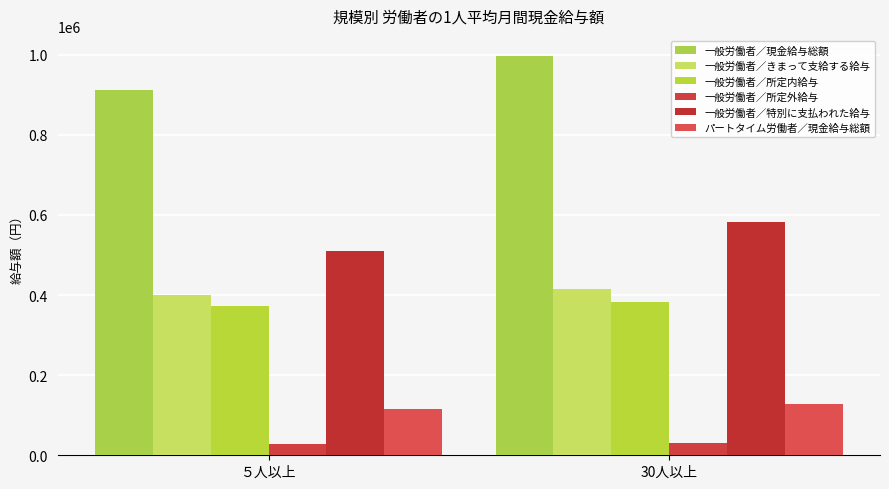

What is the value of the 一般労働者／特別に支払われた給与 bar at the 2nd from the left?

581800